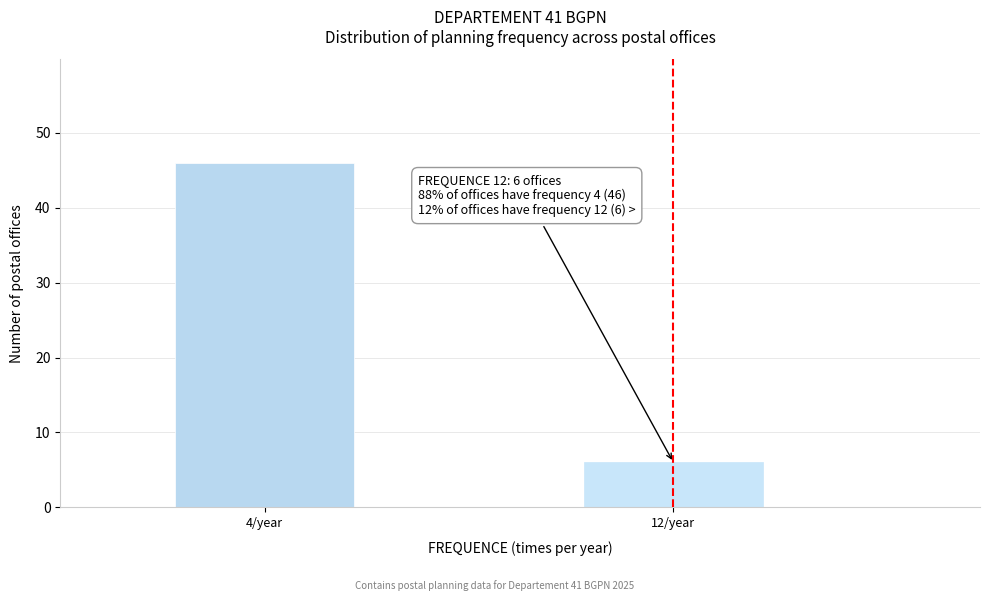

Reading left to right, list all the values displayed in this chart.

4/year=46	12/year=6